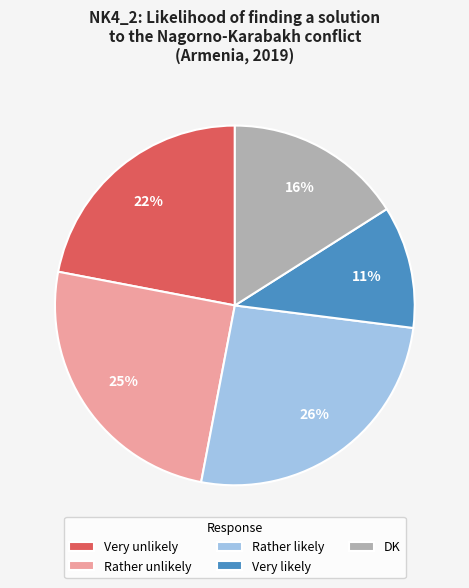

How many segments does this pie chart have?

5